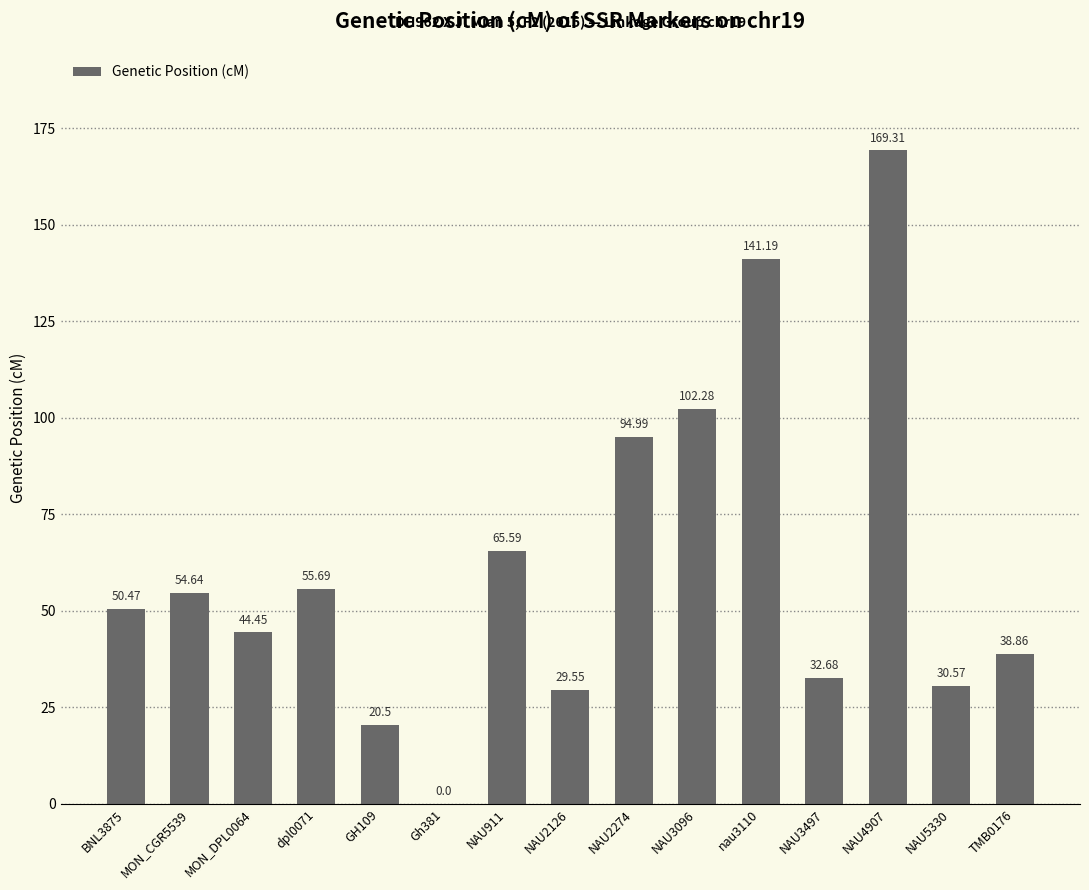

The value at NAU2274 is 64.5. True or false?

False